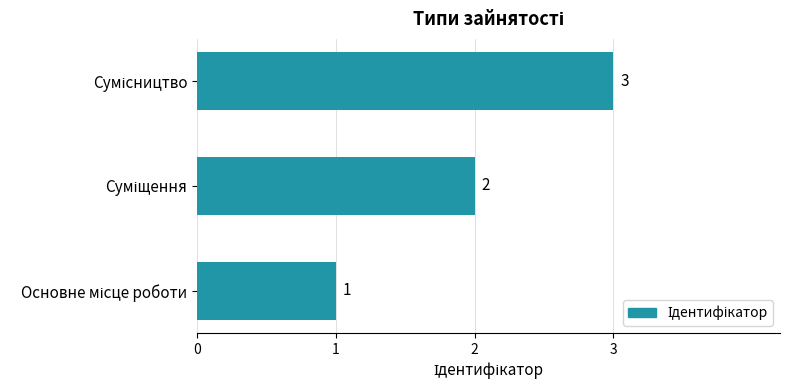

How many values are between 1 and 3?

3